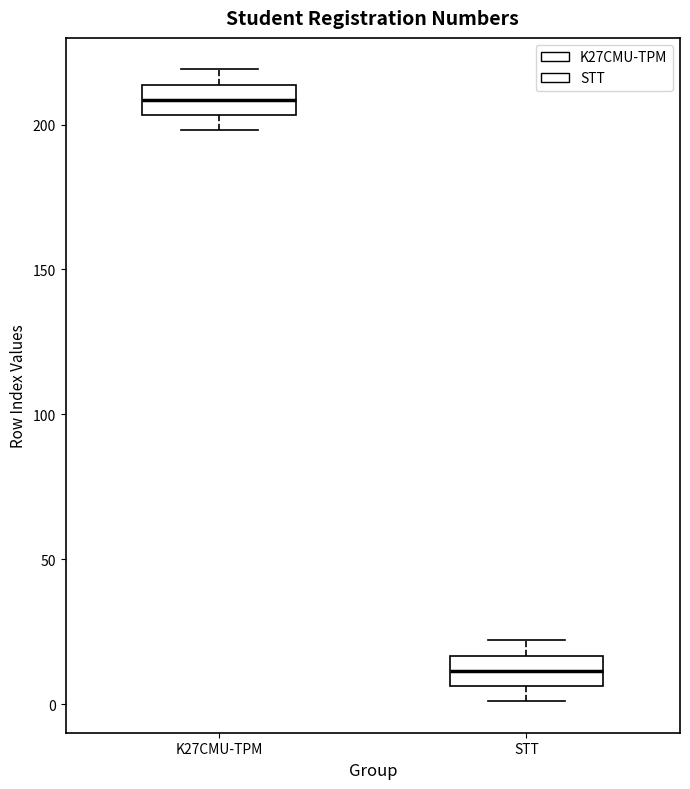

Where does the median line of the box for STT sit on the y-axis? The values are not printed on the chart, so give them approximately, as read against the axis.

10